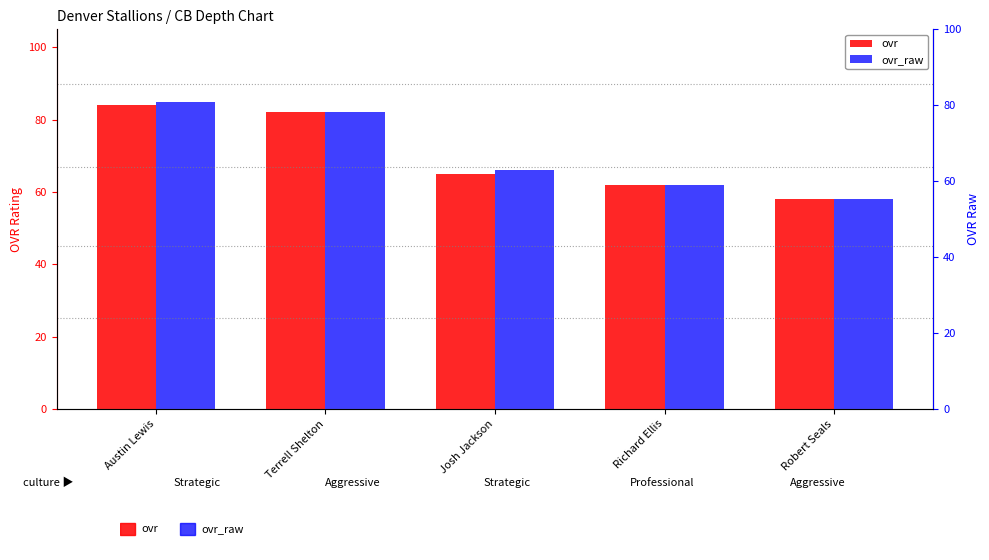

Read the ovr value at Richard Ellis, to the nearest 10.

60